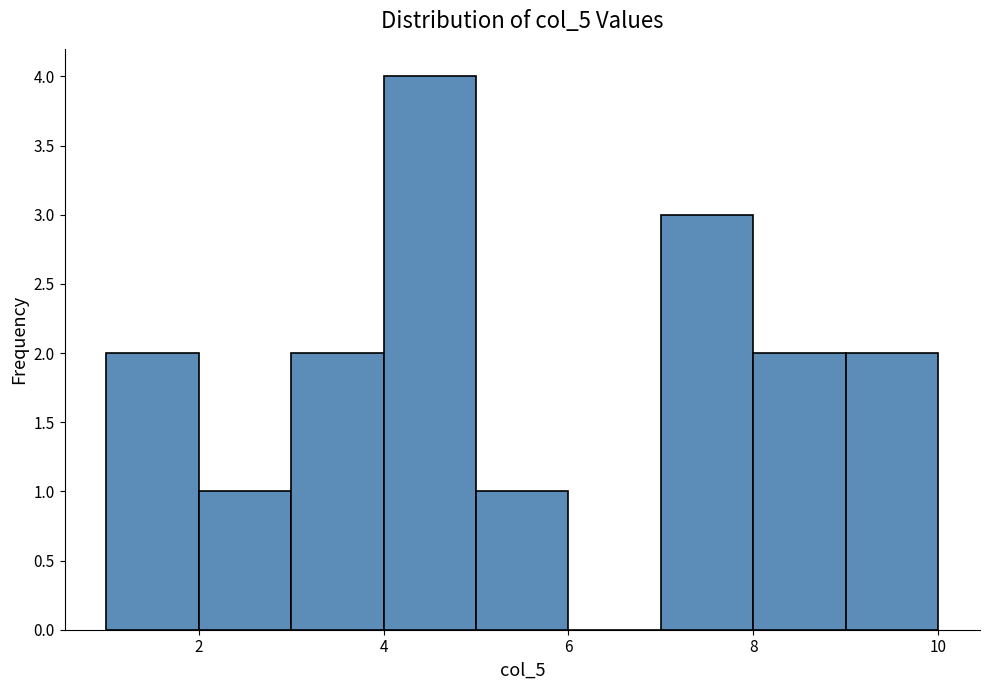

What is the height of the bar covering 7 to 8 on the x-axis? The values are not printed on the chart, so give them approximately, as read against the axis.

3